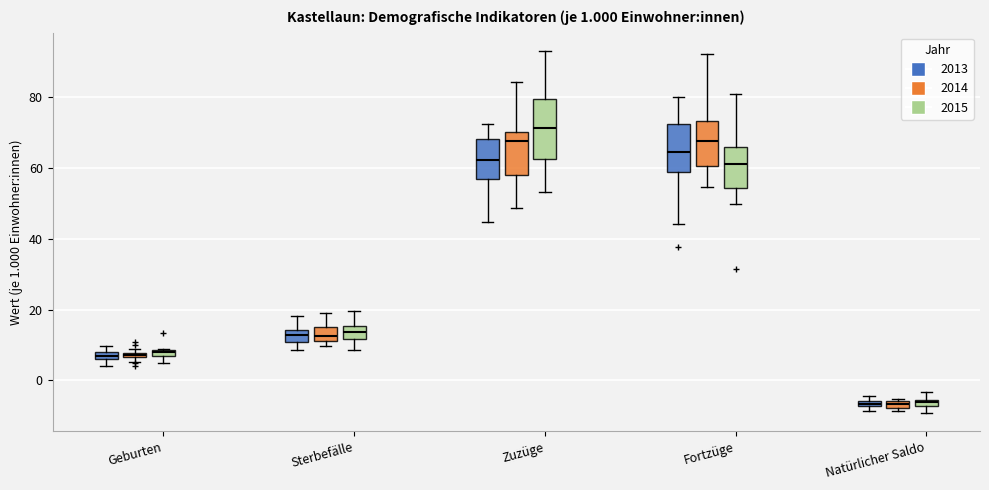

Comparing the boxes themselves (not the whiskers), which one is the tallest?

Zuzüge (2015)